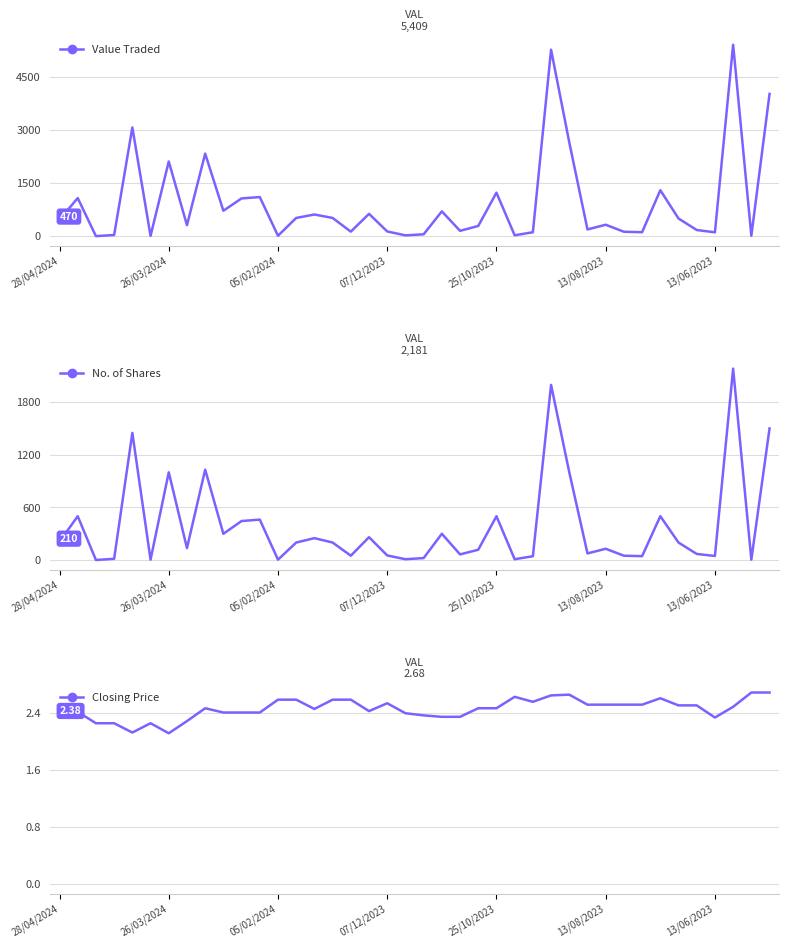

Where do Value Traded and Closing Price first cross each other?

26/03/2024 and 05/02/2024